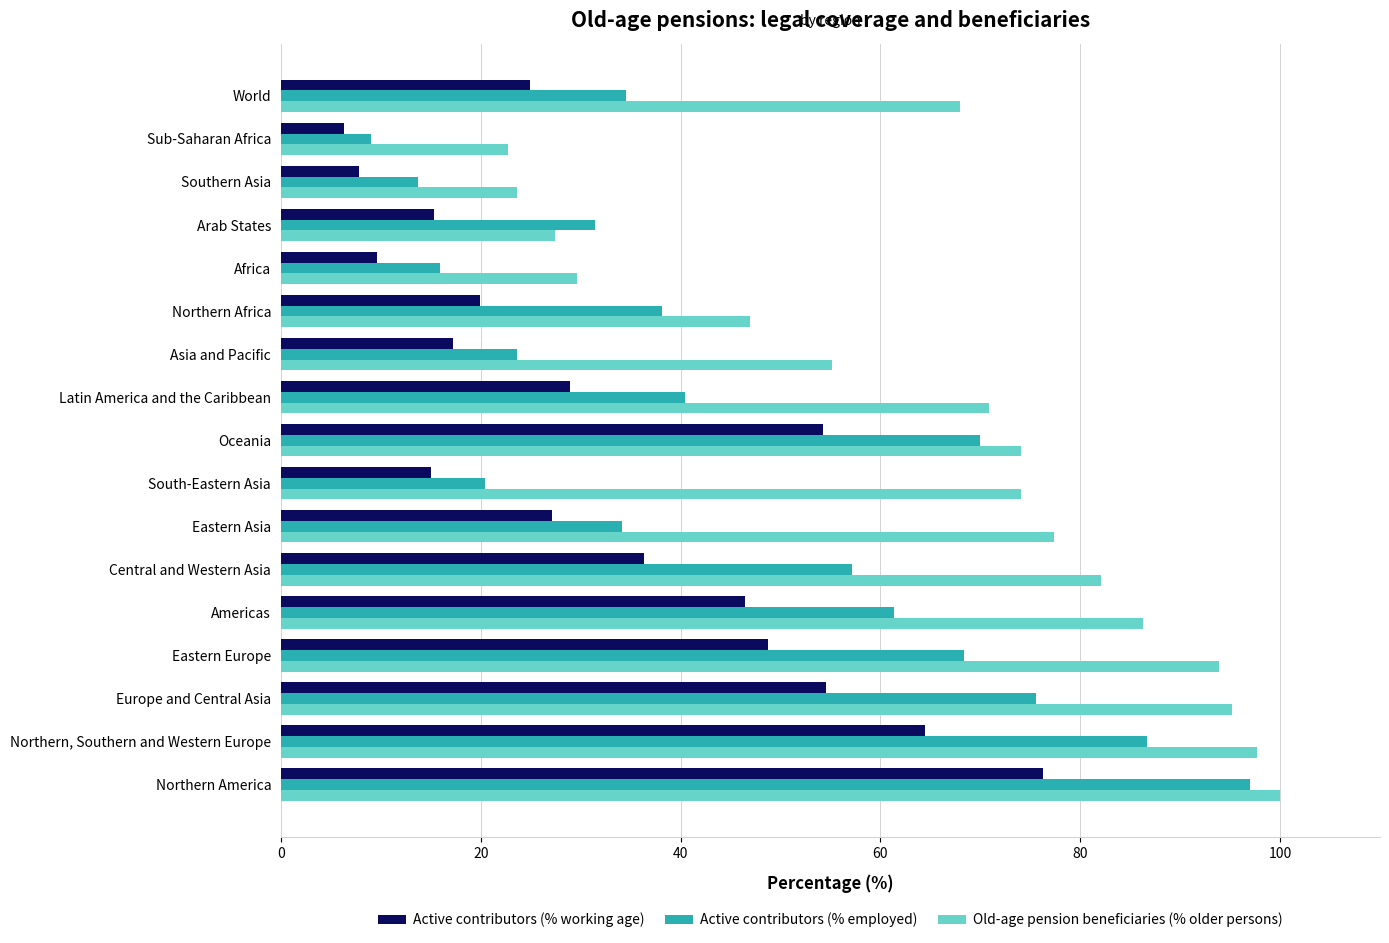

At which category is the sum across all series the highest?

Northern America